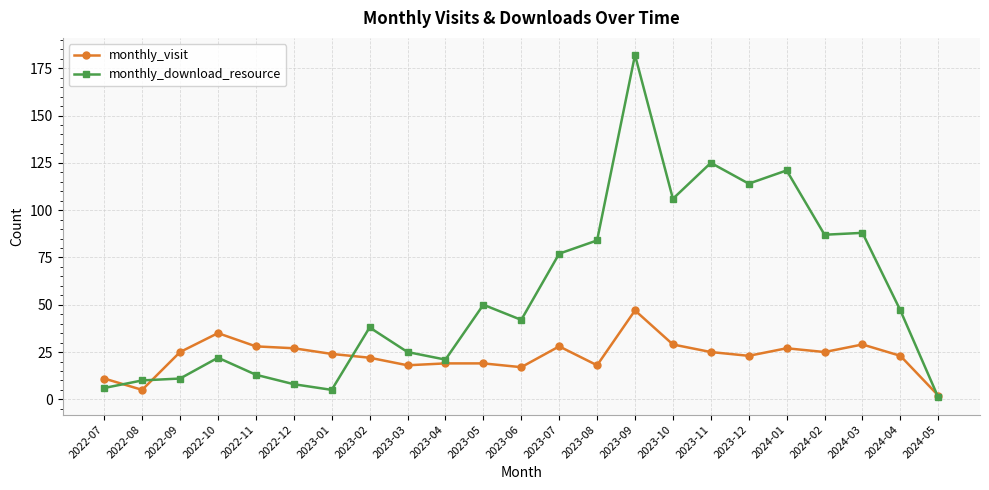

Is it true that monthly_visit equals 28 at 2023-06?

False